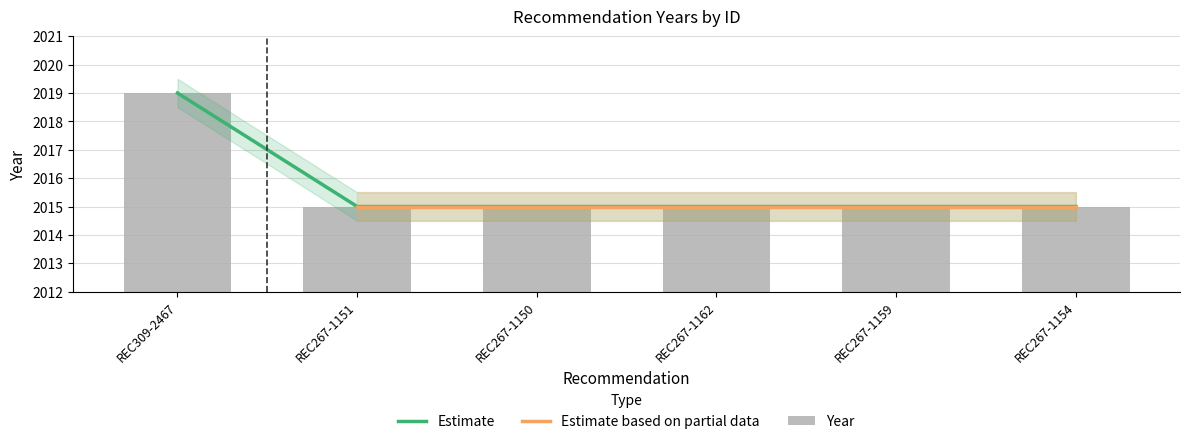

Is it true that the value at REC309-2467 is 3354?

False